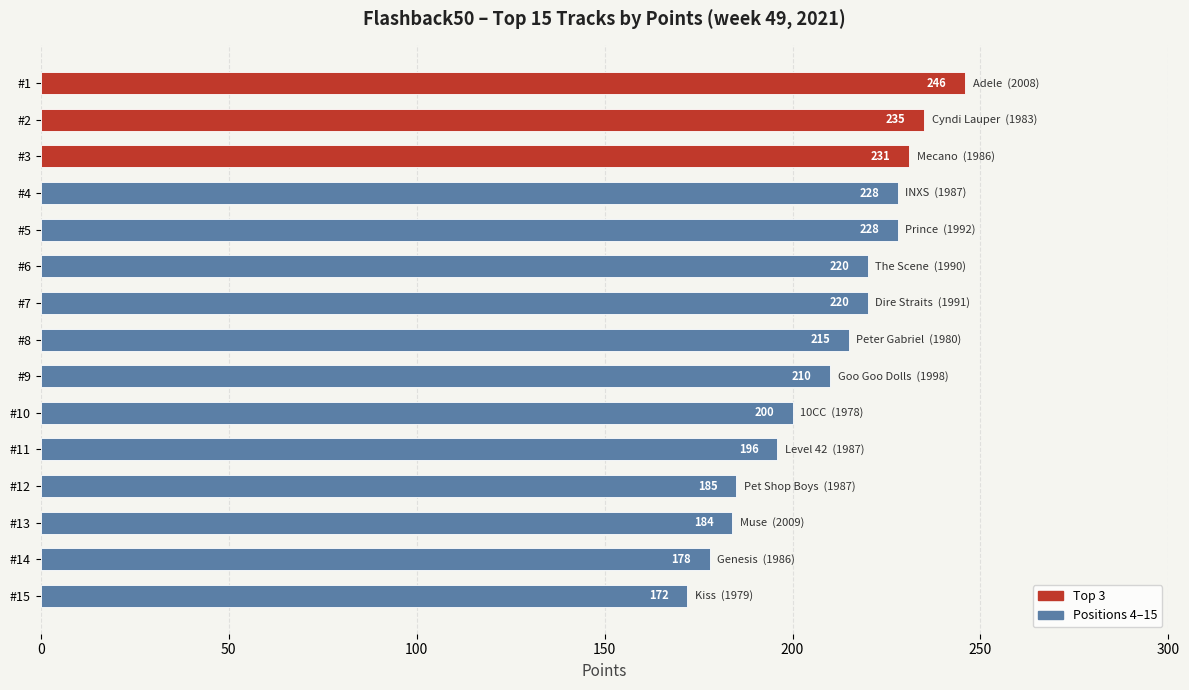

How many series are shown in this chart?

1